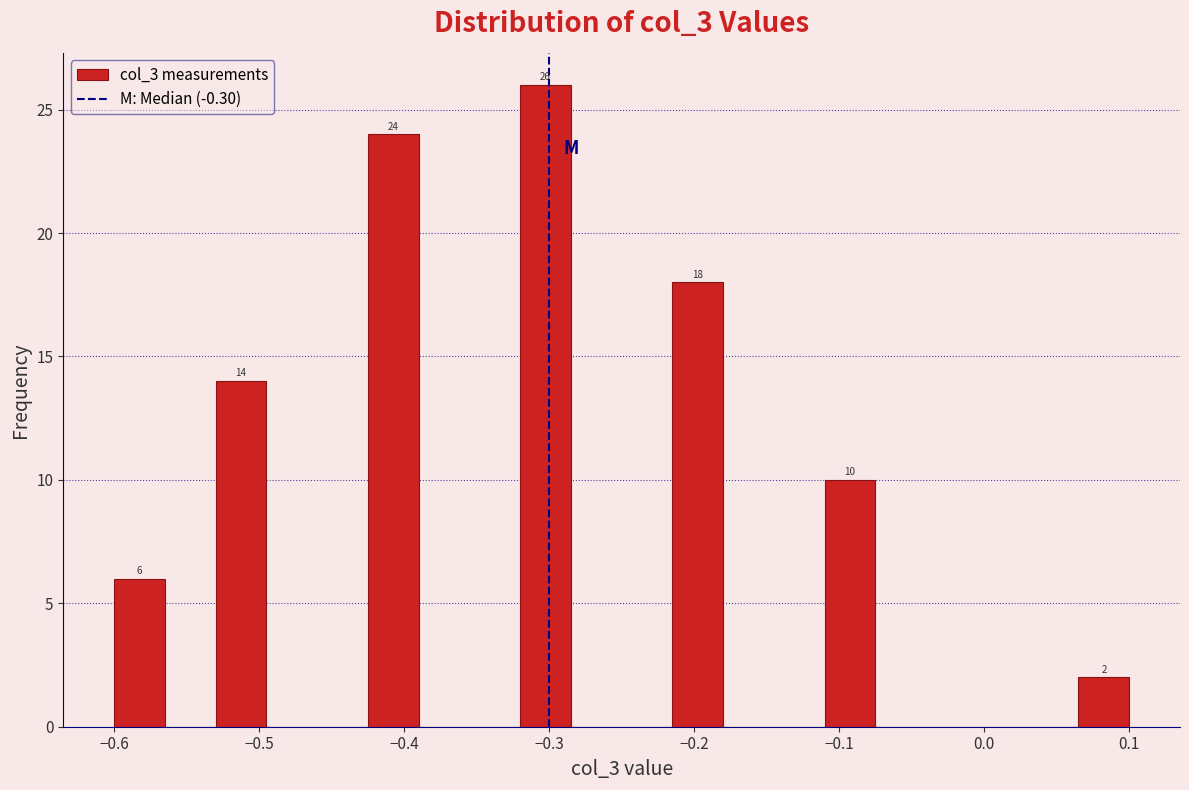

Read against the x-axis, roughly where is the centre of the tallest bar?

-0.30